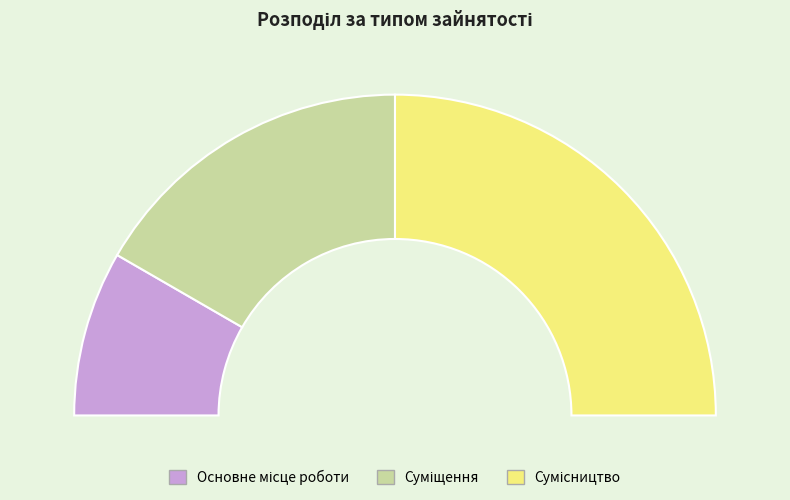

To the nearest percent, what is the average slice percentage?

33%